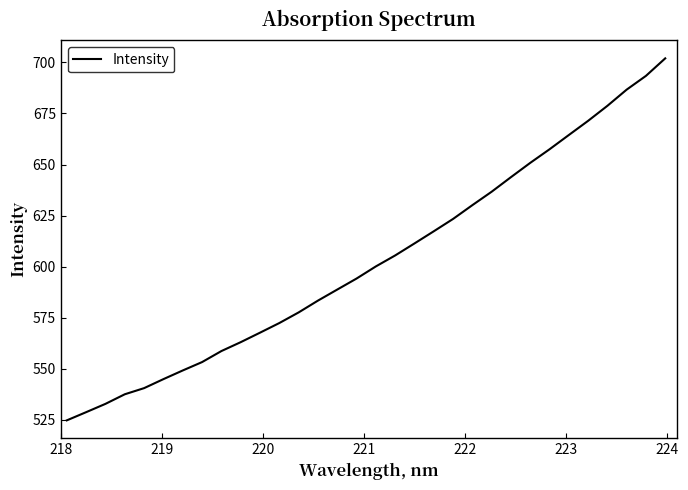

True or false: the data has more than 2 interior local peaks.

False